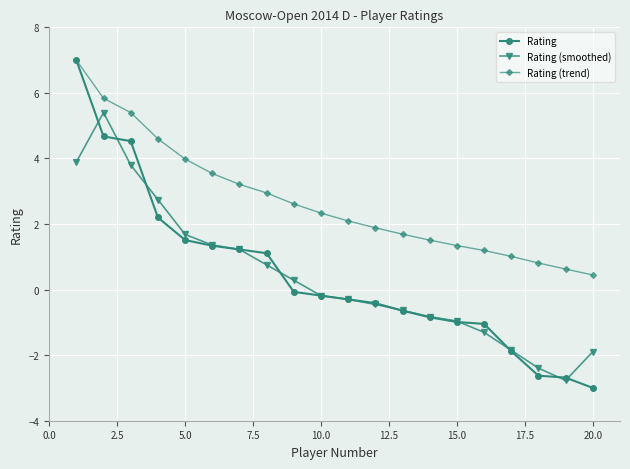

How many lines are shown in the chart?

3